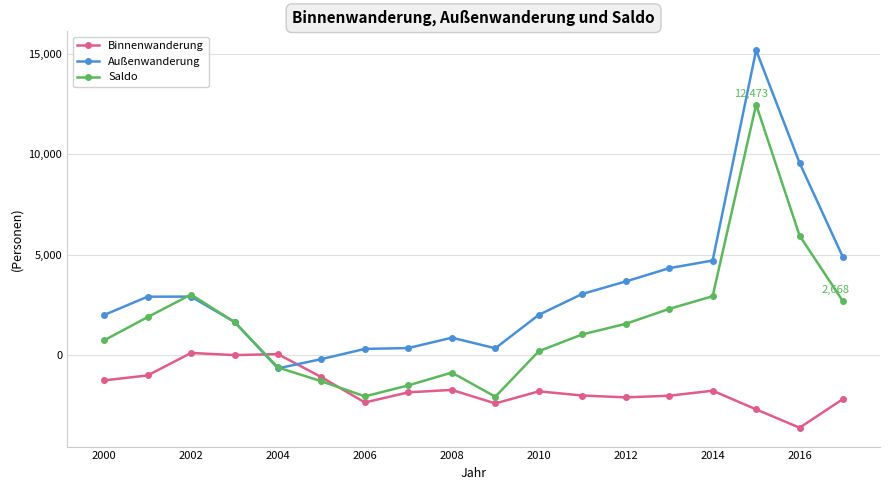

Which series has the largest range (max minus min)?

Außenwanderung